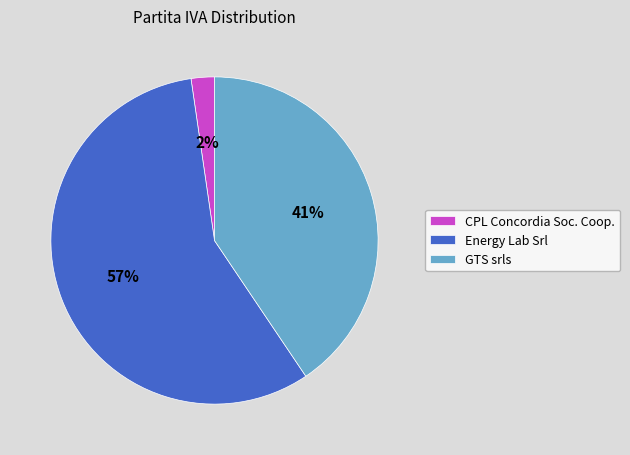

Which slice represents more than half of the pie?

Energy Lab Srl